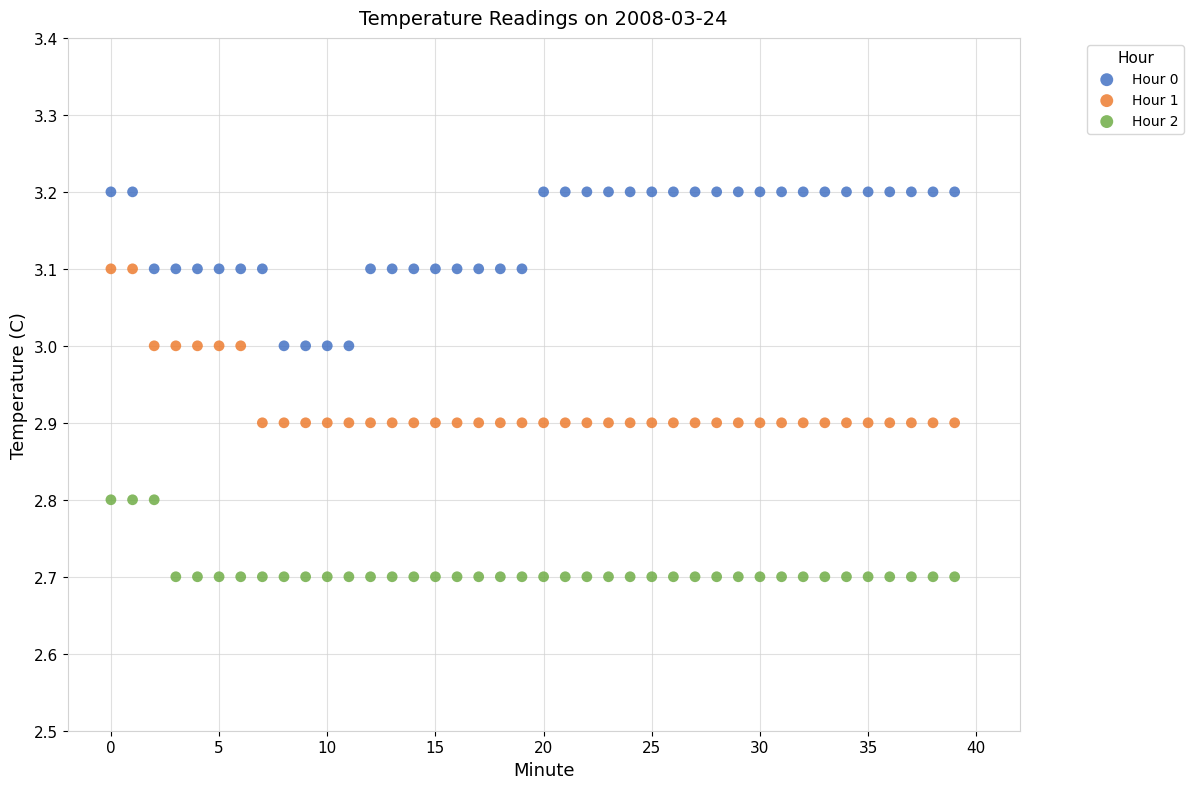

What are all the series names shown in the legend?

Hour 0, Hour 1, Hour 2